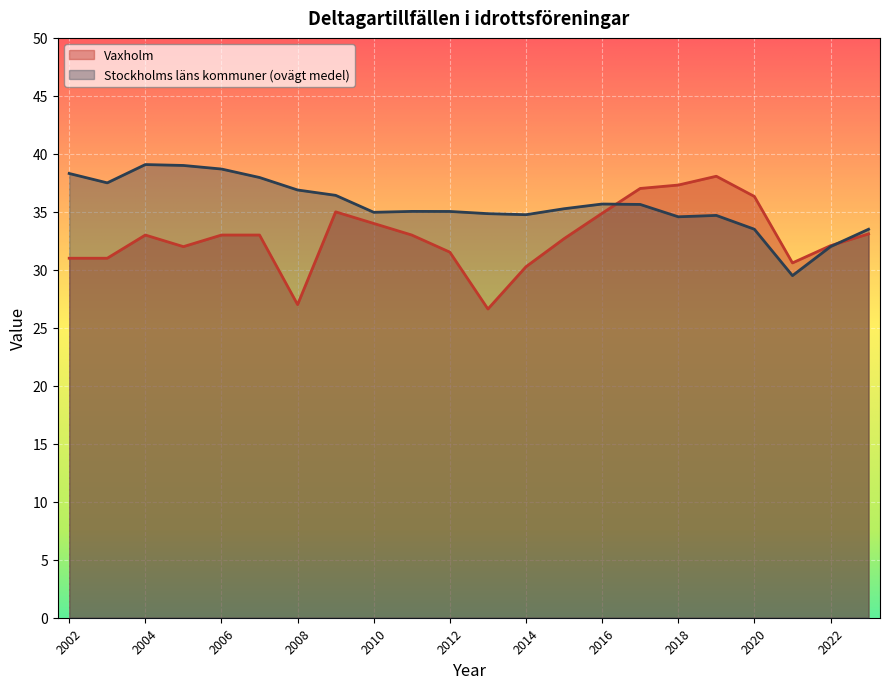

What is the approximate value of Stockholms läns kommuner (ovägt medel) at 2016?

35.7